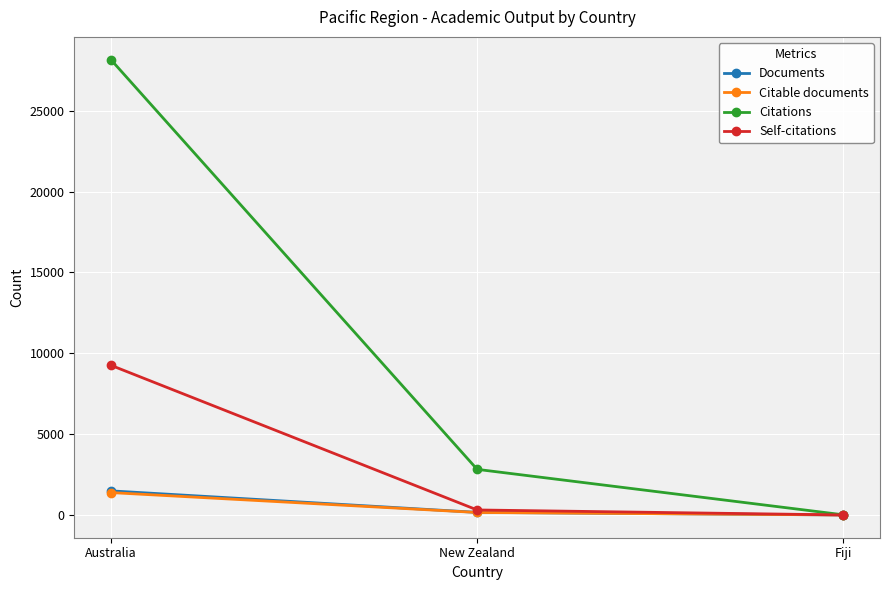

Which series has the largest total across all categories?

Citations